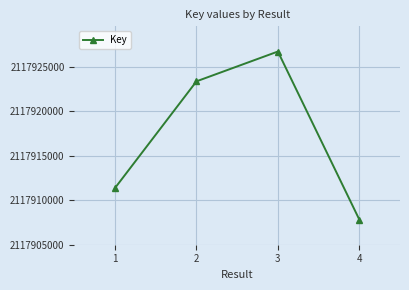

What is the value of the 1st point from the left?

2117911371